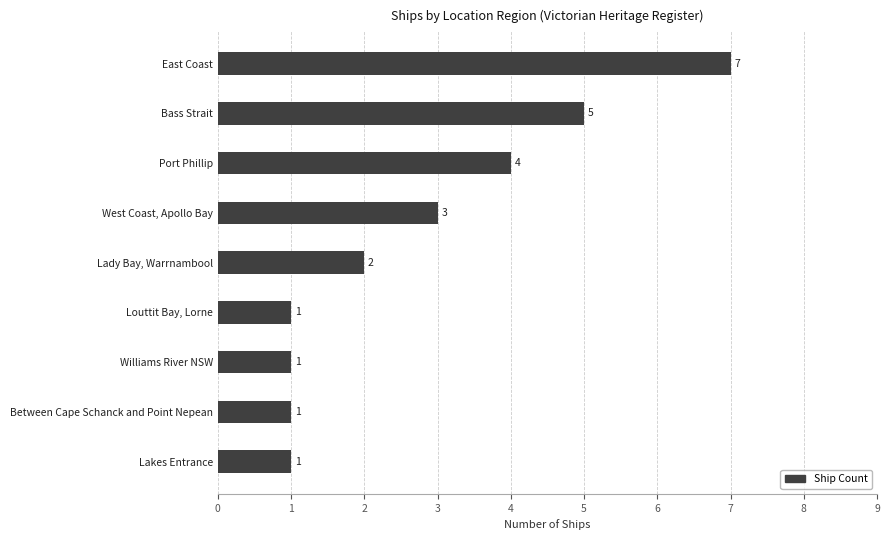

How many bars are there in total?

9